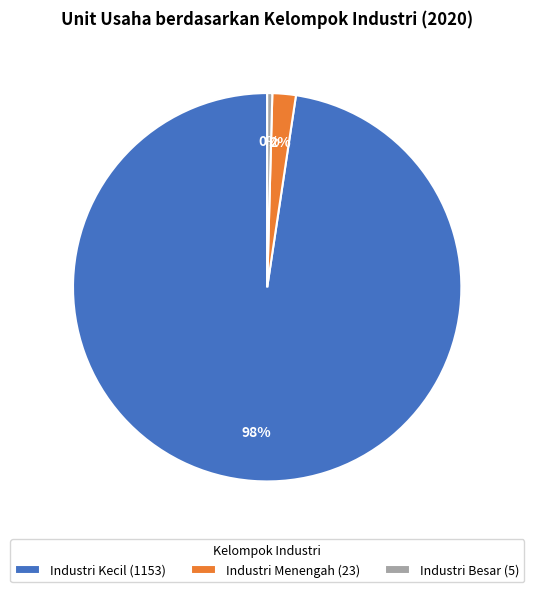

To the nearest percent, what is the average slice percentage?

33%